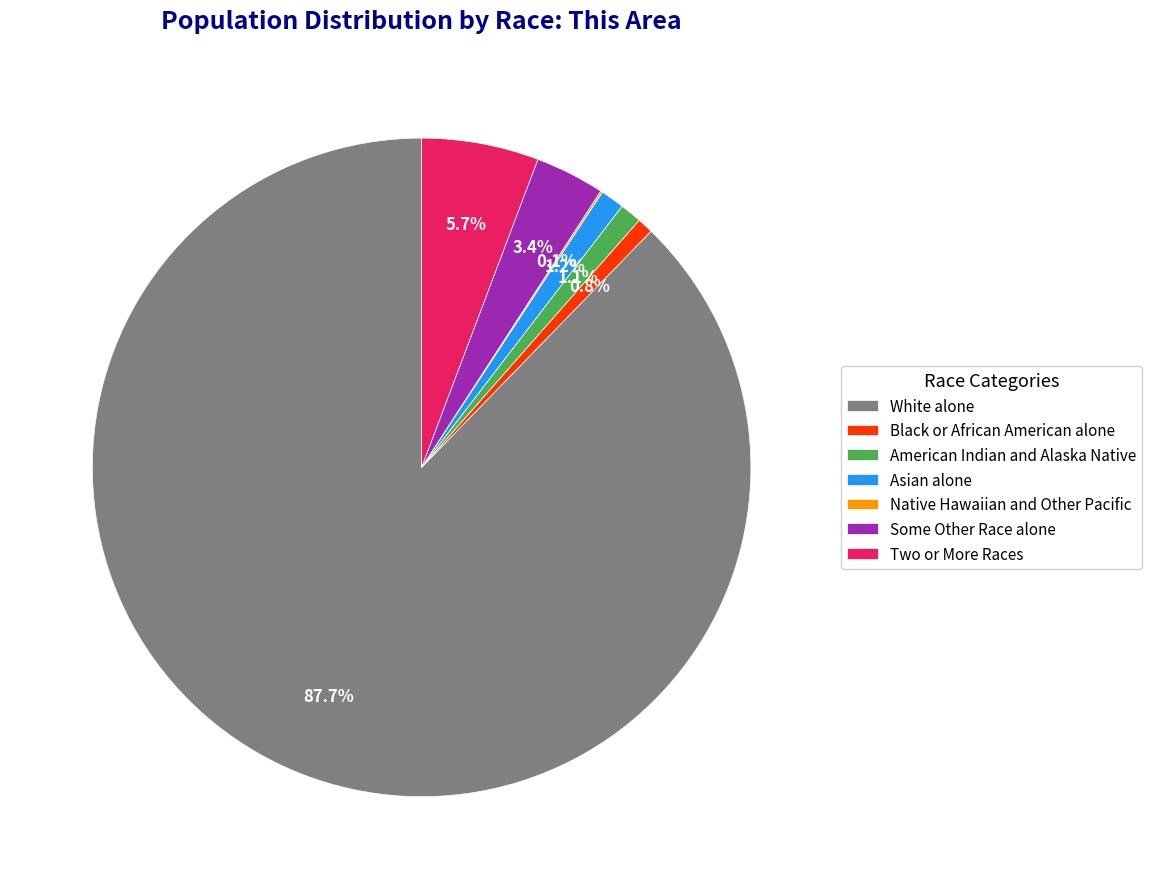

Which category accounts for the majority?

White alone